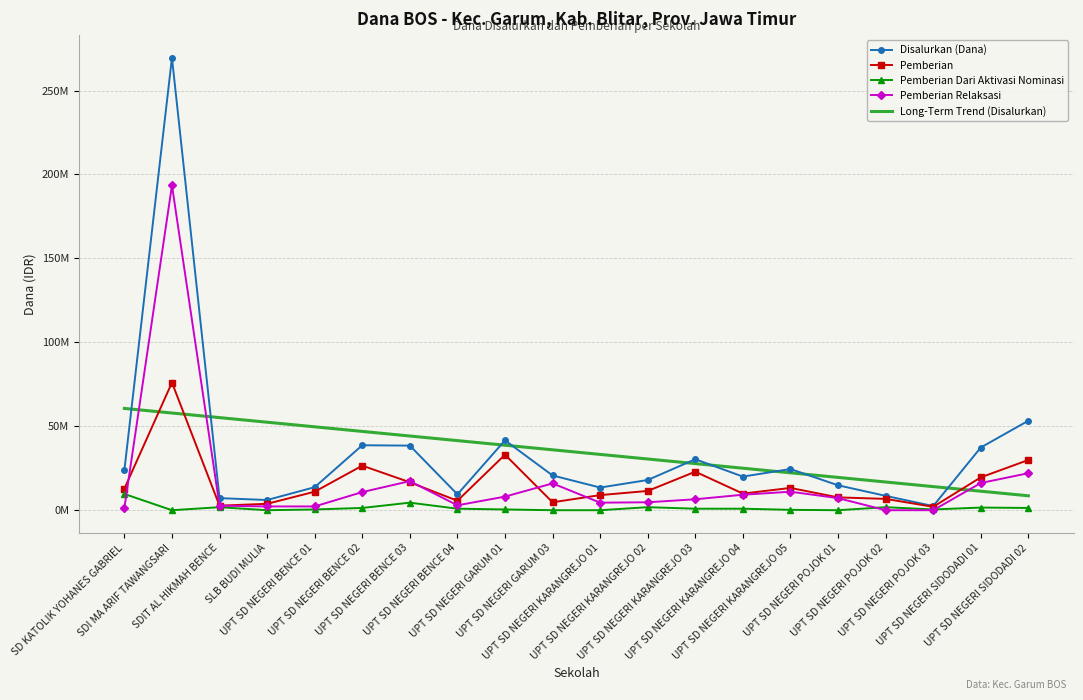

What is the approximate value of Disalurkan (Dana) at UPT SD NEGERI POJOK 03?

2475000.0